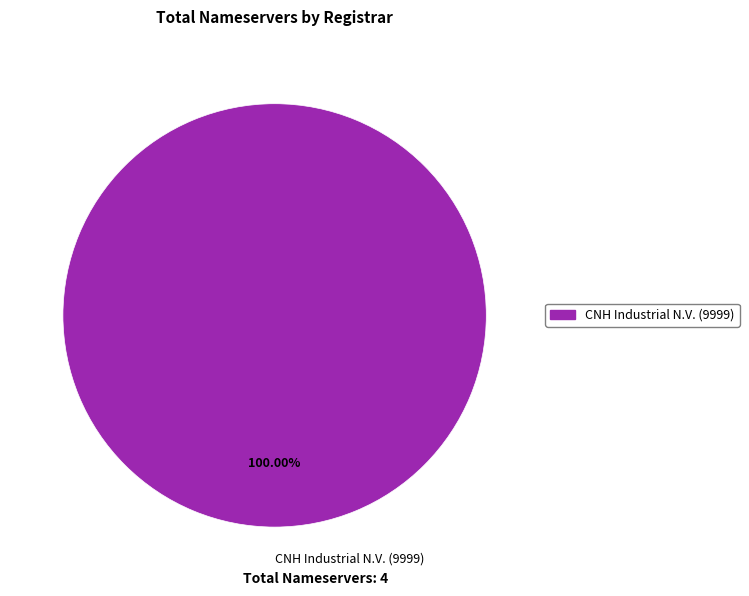

What is the majority slice?

CNH Industrial N.V. (9999)